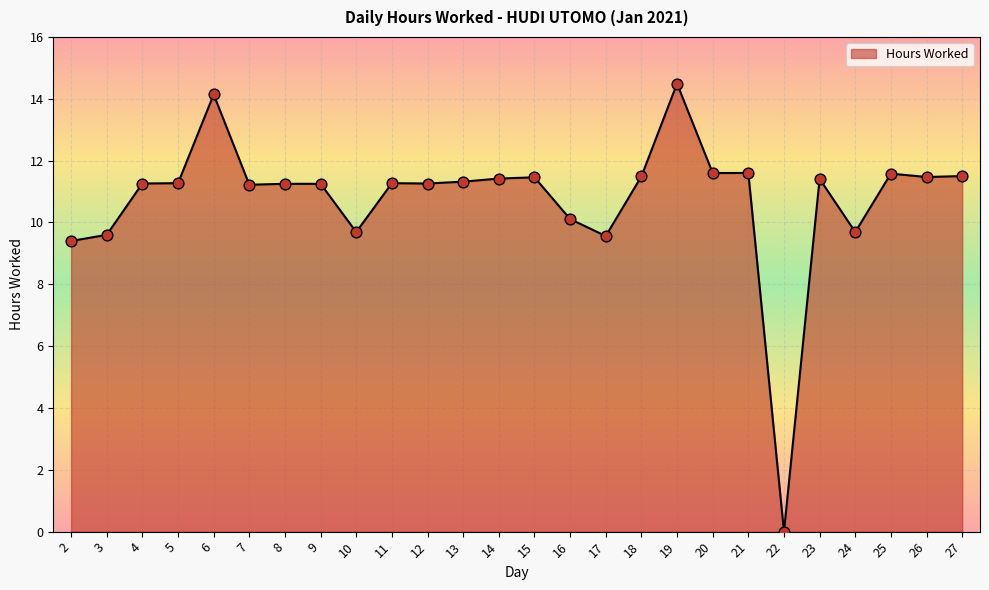

Approximately how many times larger is the value at 20 compared to 17?

1.2